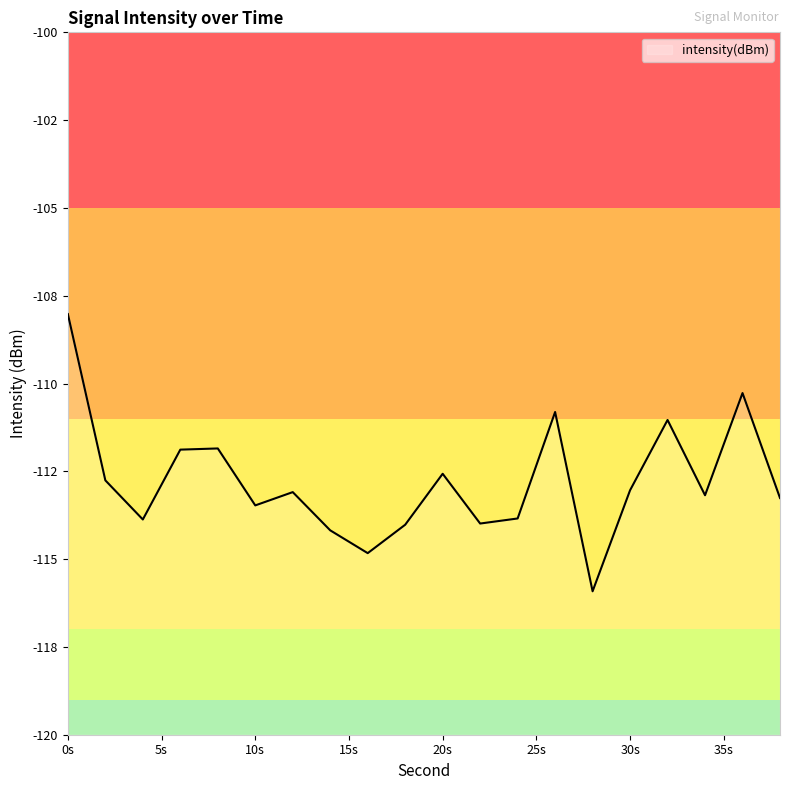

The value at 6 is -111.9. True or false?

True